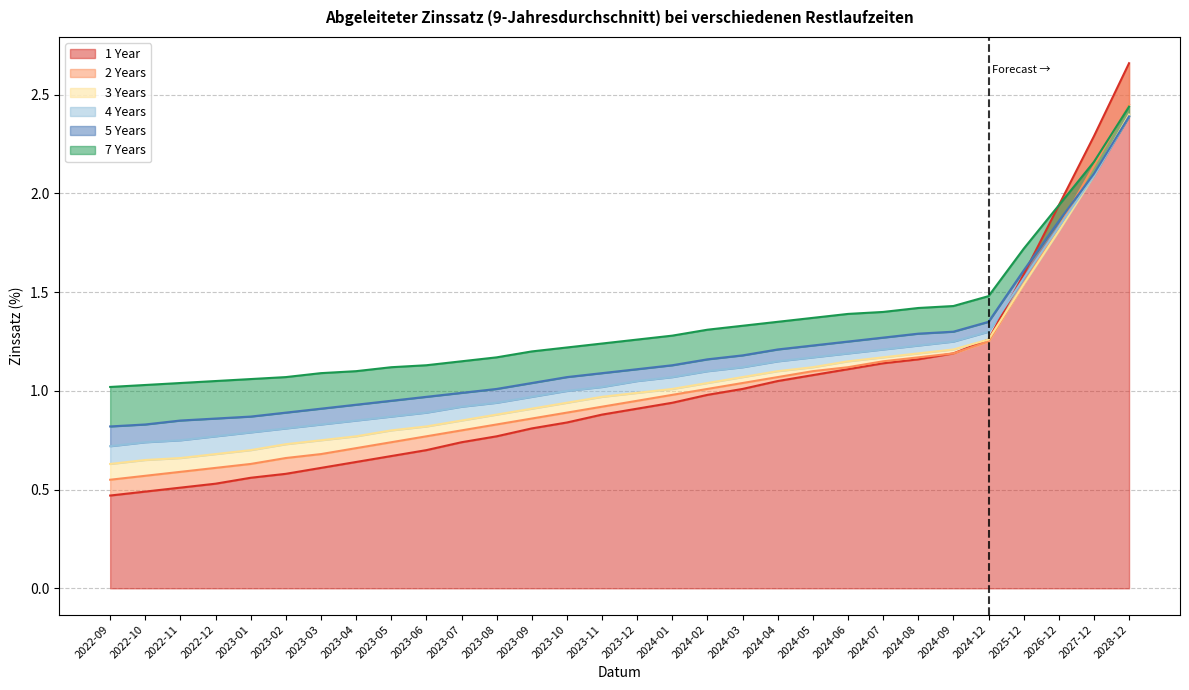

How many data points does each series have?

30